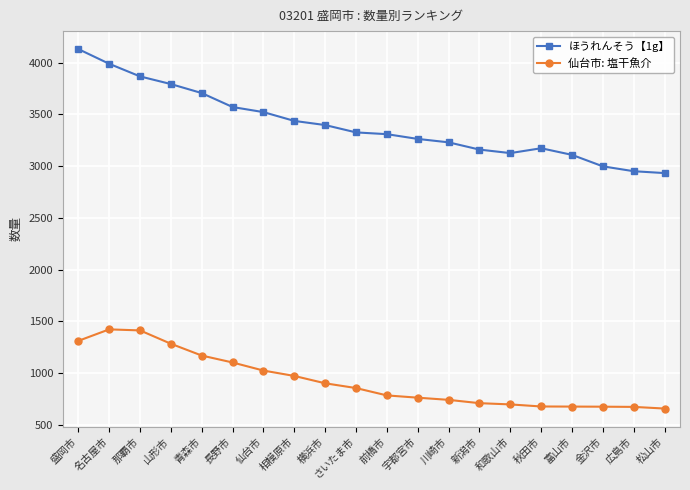

True or false: 仙台市: 塩干魚介 has a value of 1170 at 青森市.

True